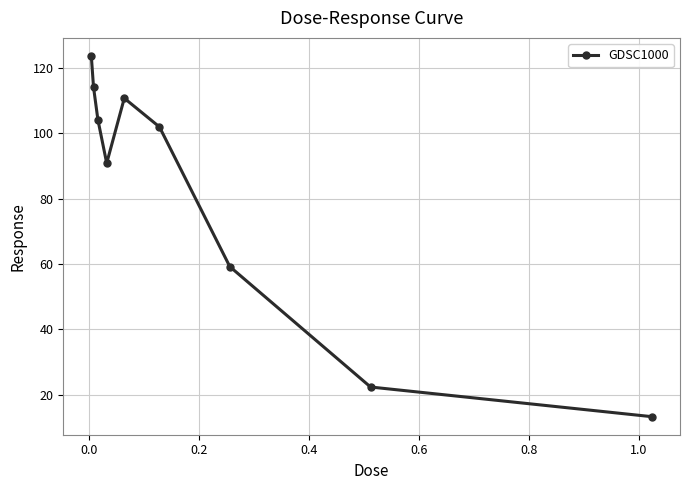

How many points are lower than both their immediate neighbors (excluding endpoints)?

1